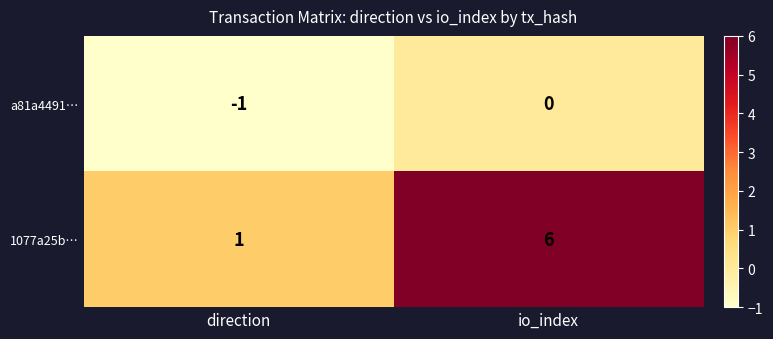

Rank the series at direction from highest to lowest value.

1077a25b…, a81a4491…